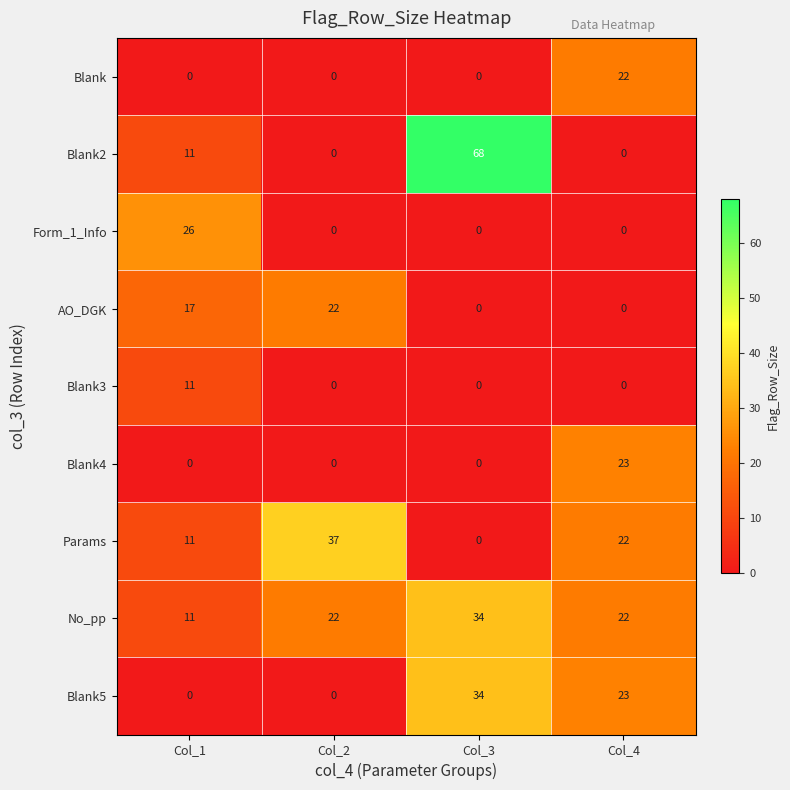

How many Params values are between 11 and 37?

3